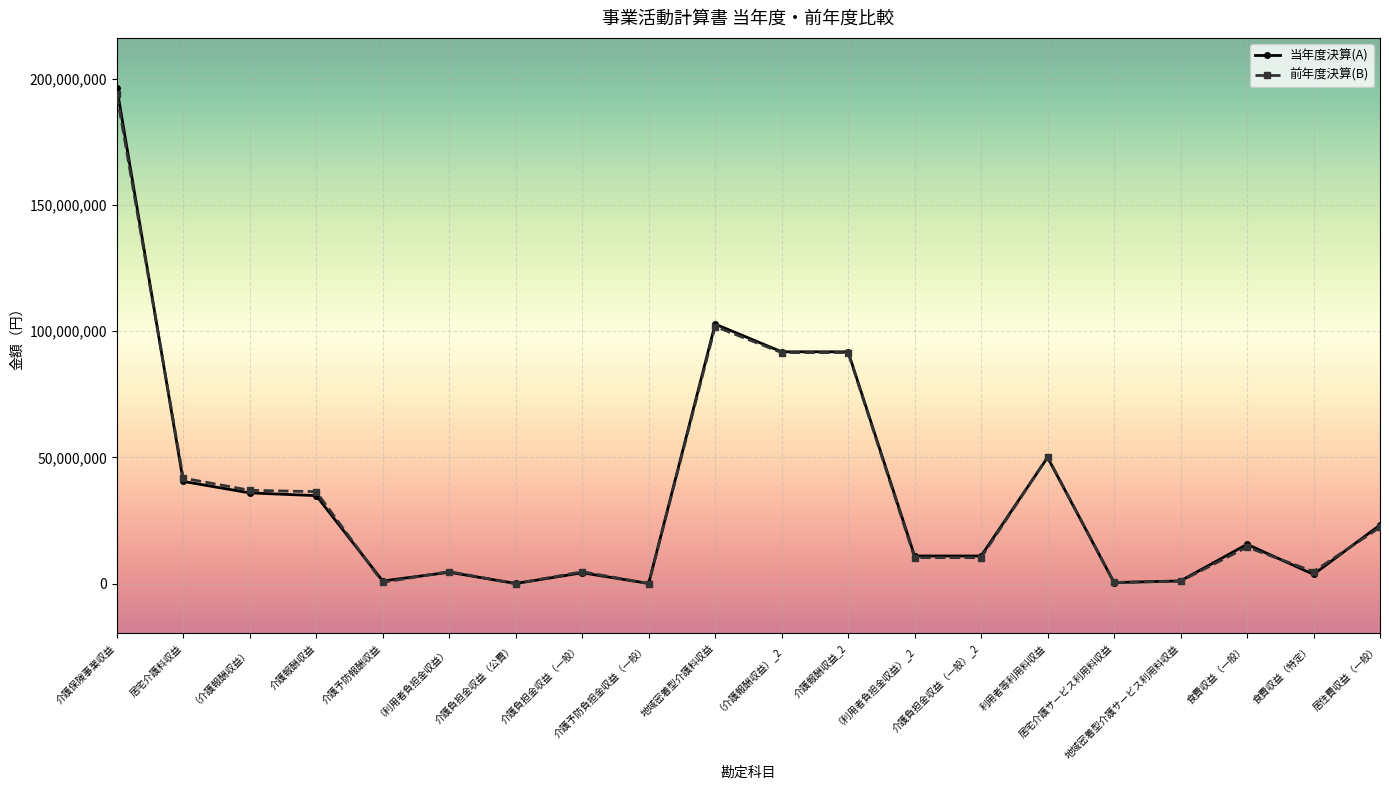

What is the difference between the 当年度決算(A) values at （介護報酬収益）_2 and 食費収益（一般）?

76244364